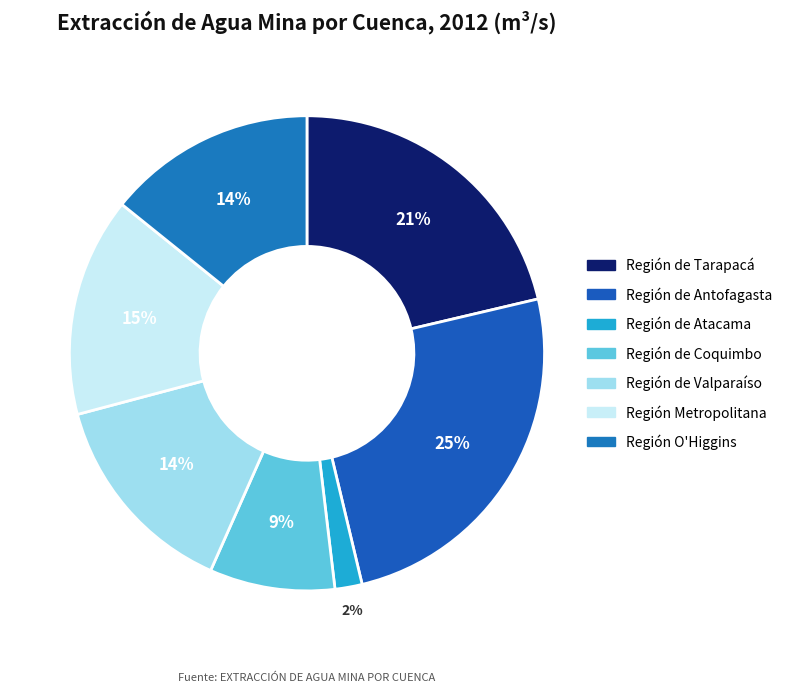

Is there any slice that represents more than half of the pie?

No